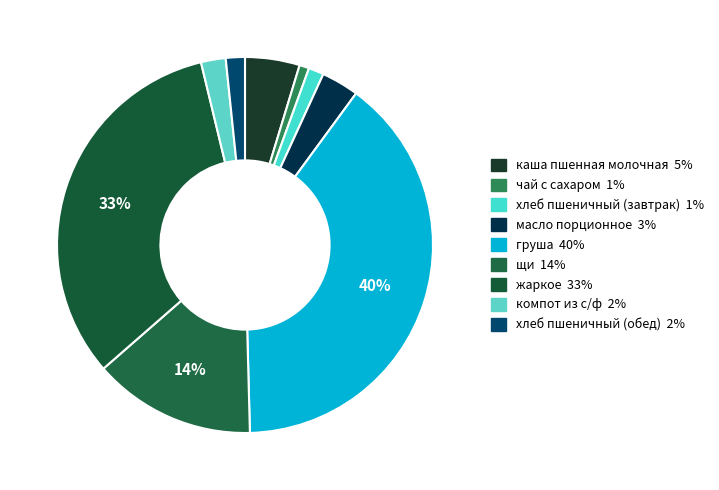

How many slices are in this pie chart?

9